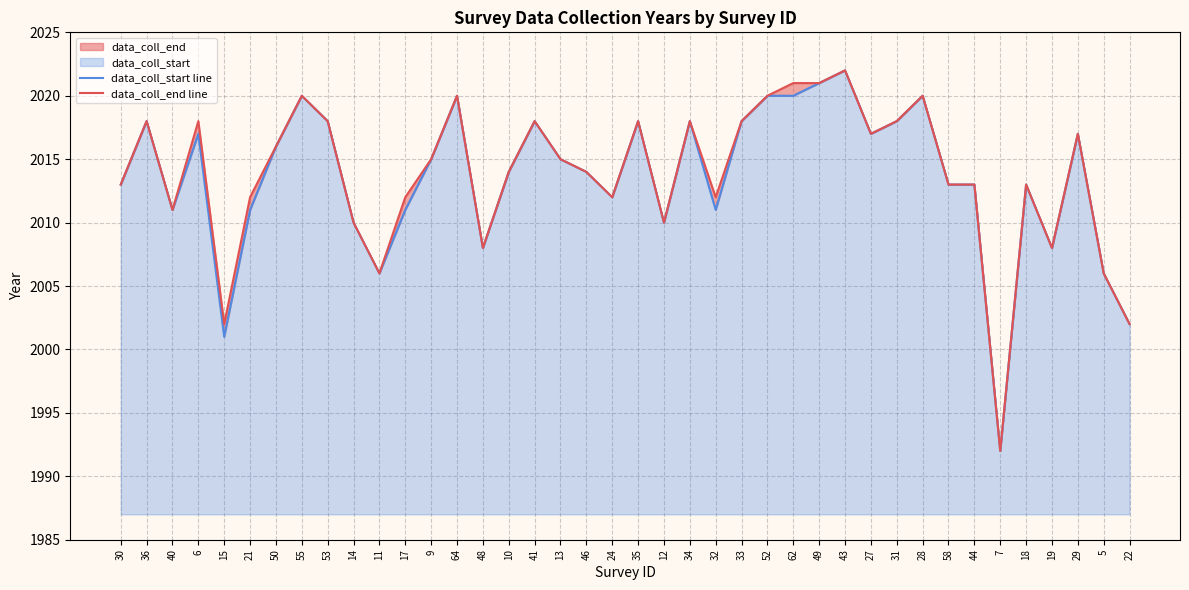

How many lines are shown in the chart?

2